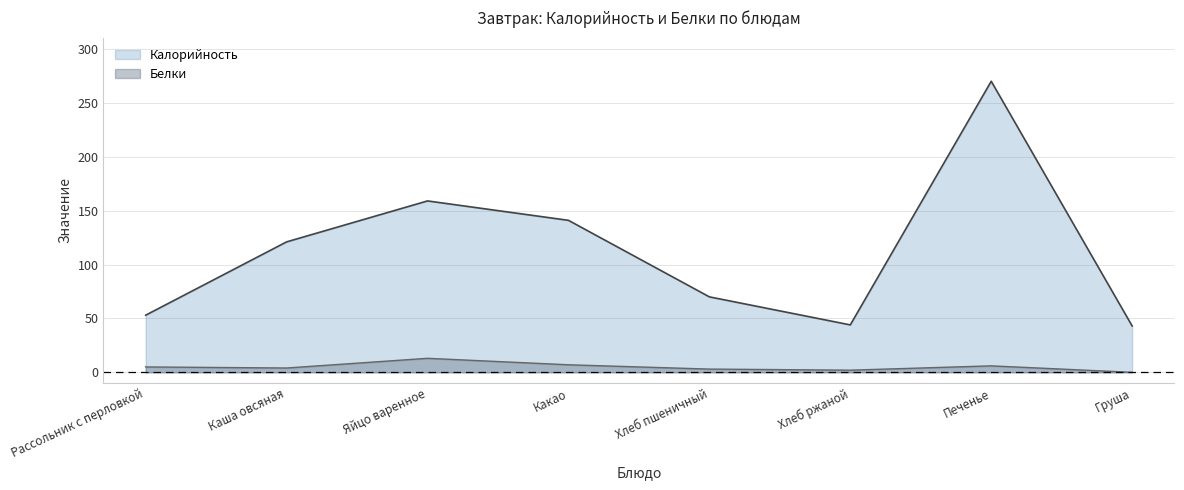

Does the chart have visible grid lines?

Yes